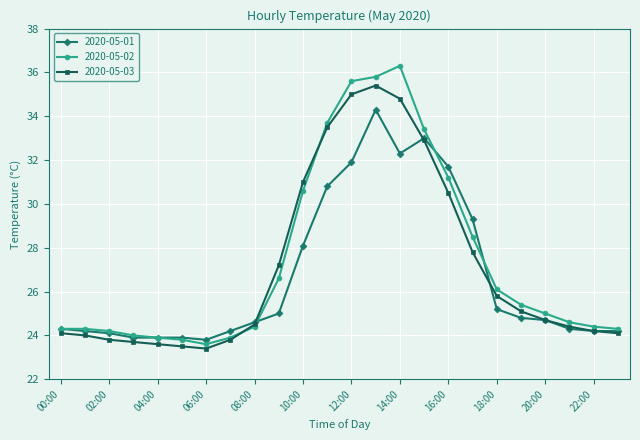

What is the difference between the maximum and minimum values in the 2020-05-01 series?

10.5